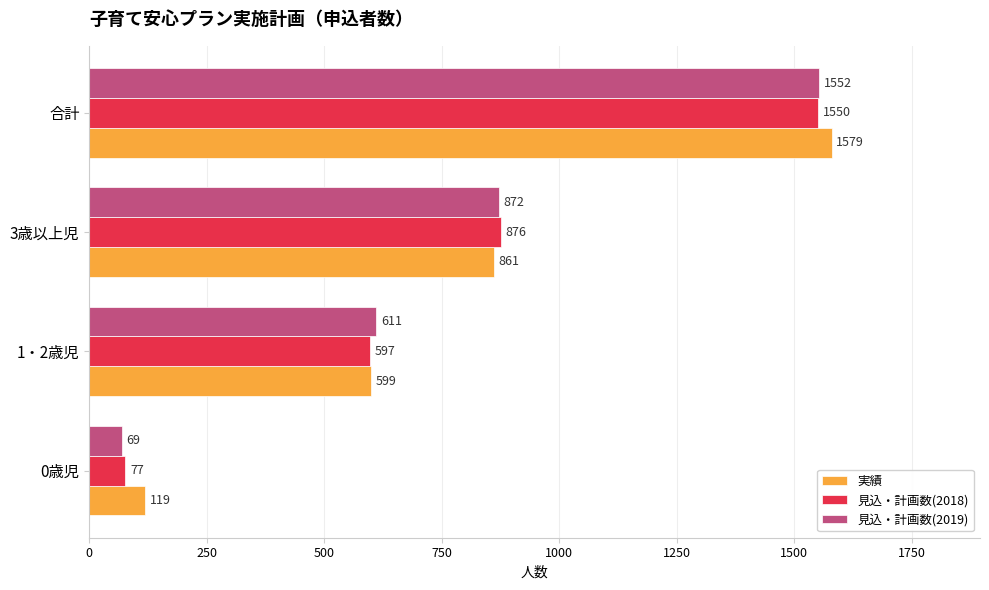

True or false: 見込・計画数(2019) has a value of 260 at 1・2歳児.

False